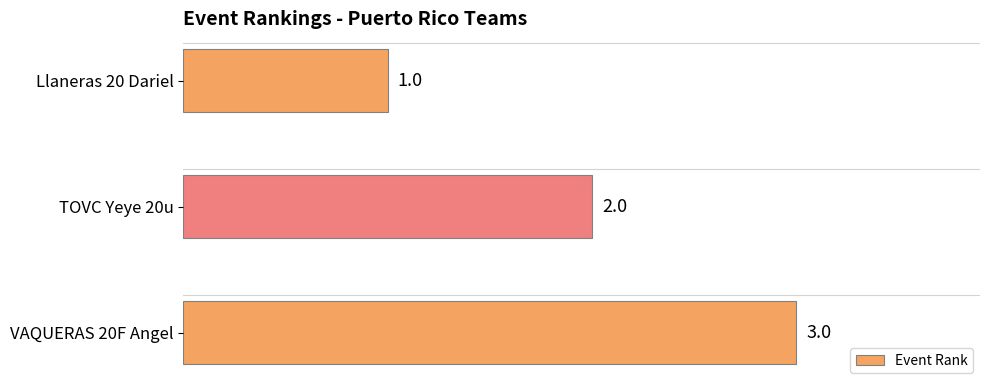

What is the sum of all values?

6